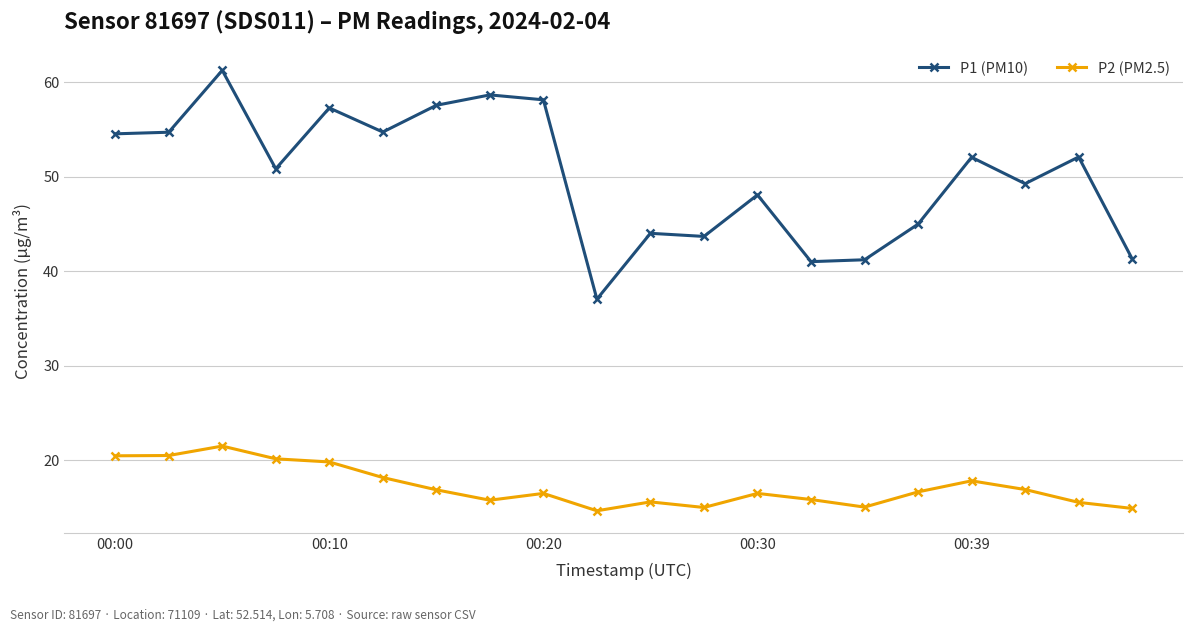

What is the average value of the P1 (PM10) series?

50.1